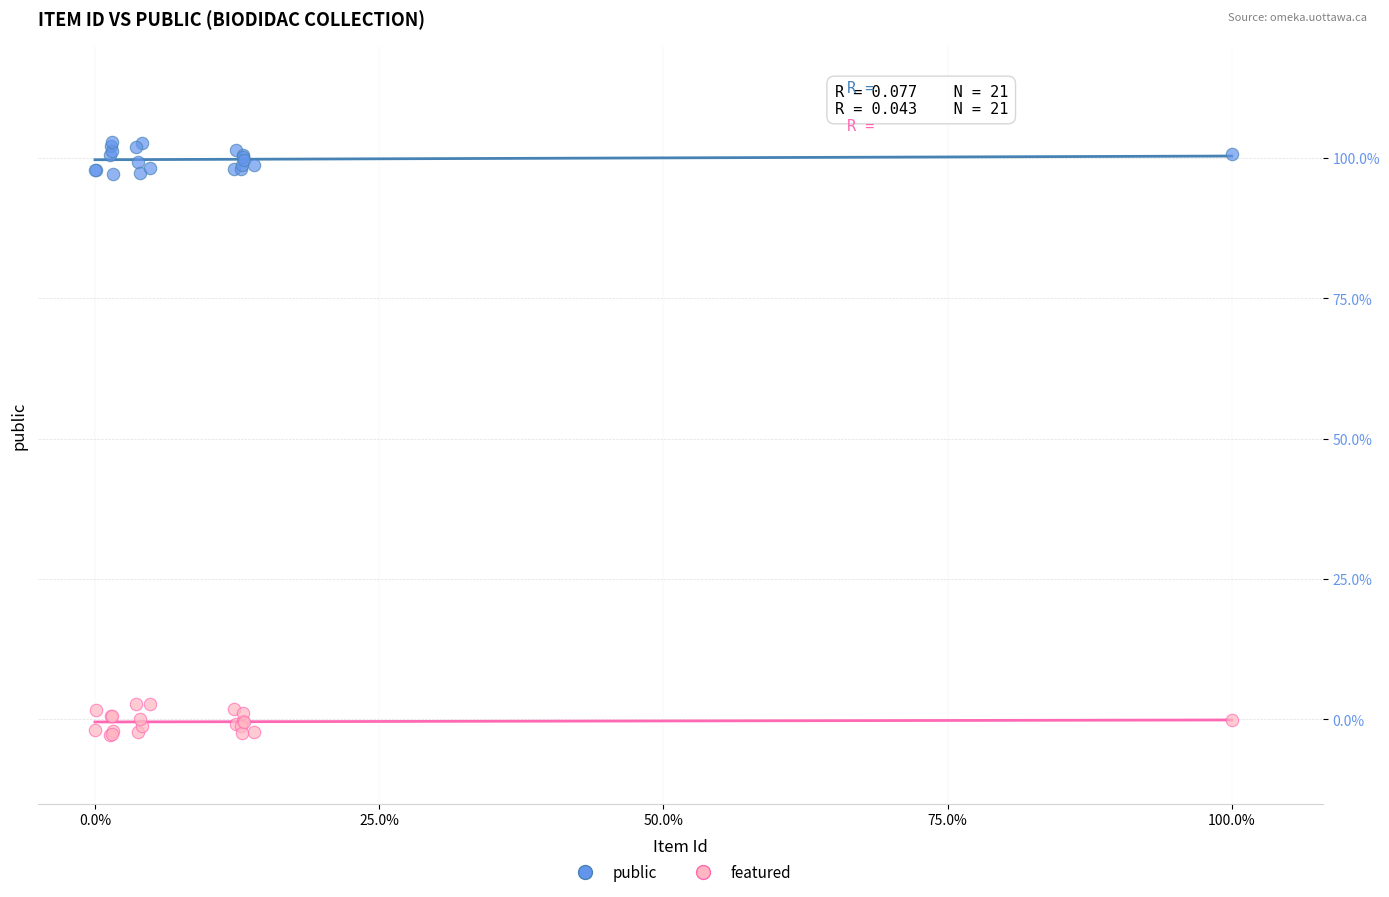

What are all the series names shown in the legend?

public, featured